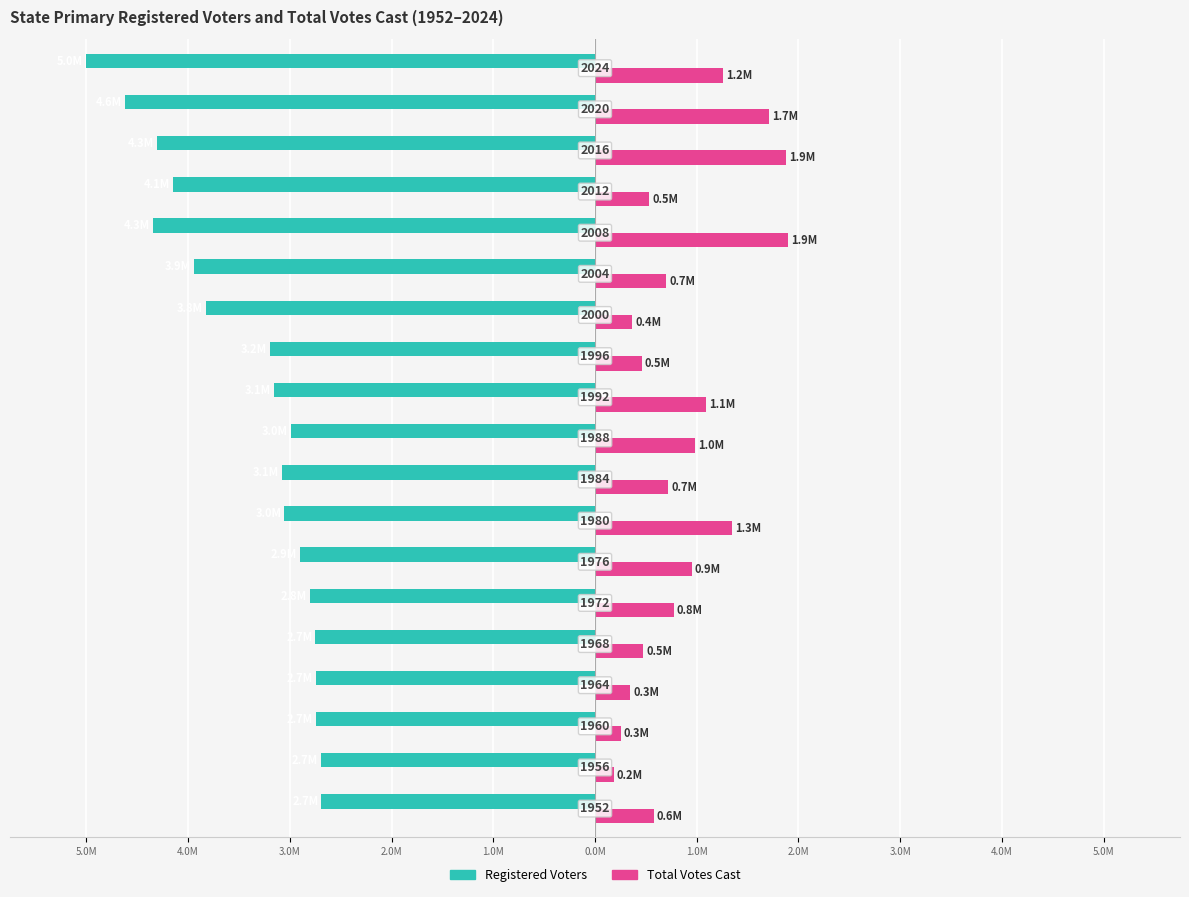

What are all the series names shown in the legend?

Registered Voters, Total Votes Cast